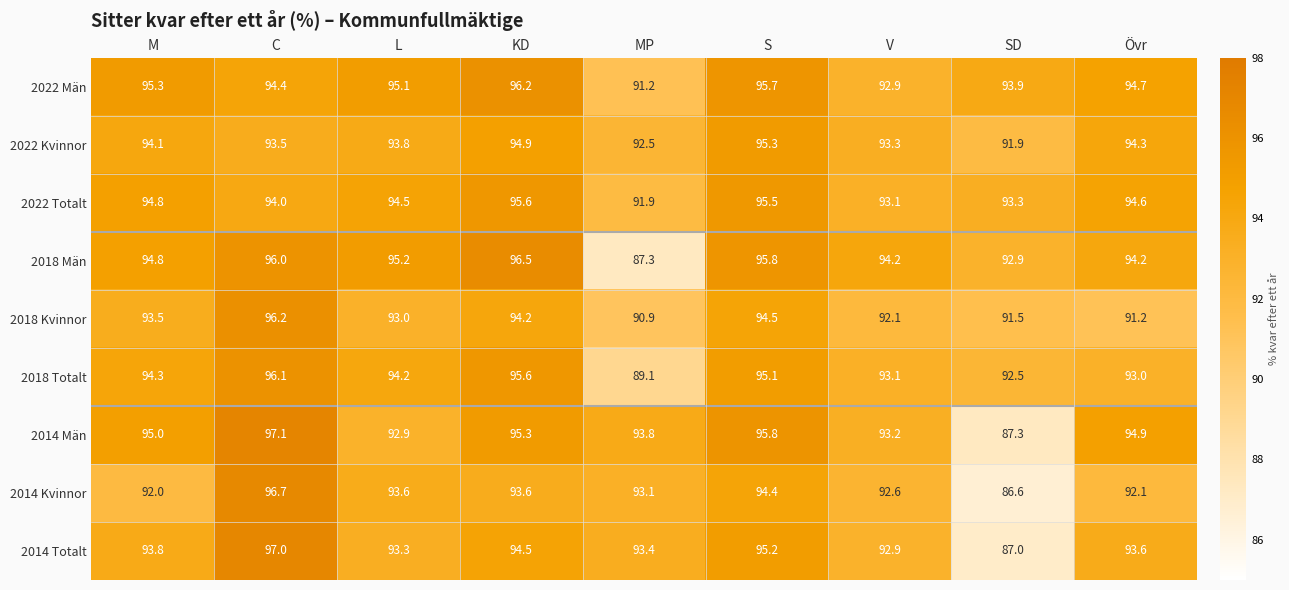

Which label corresponds to the smallest value in the chart?

SD